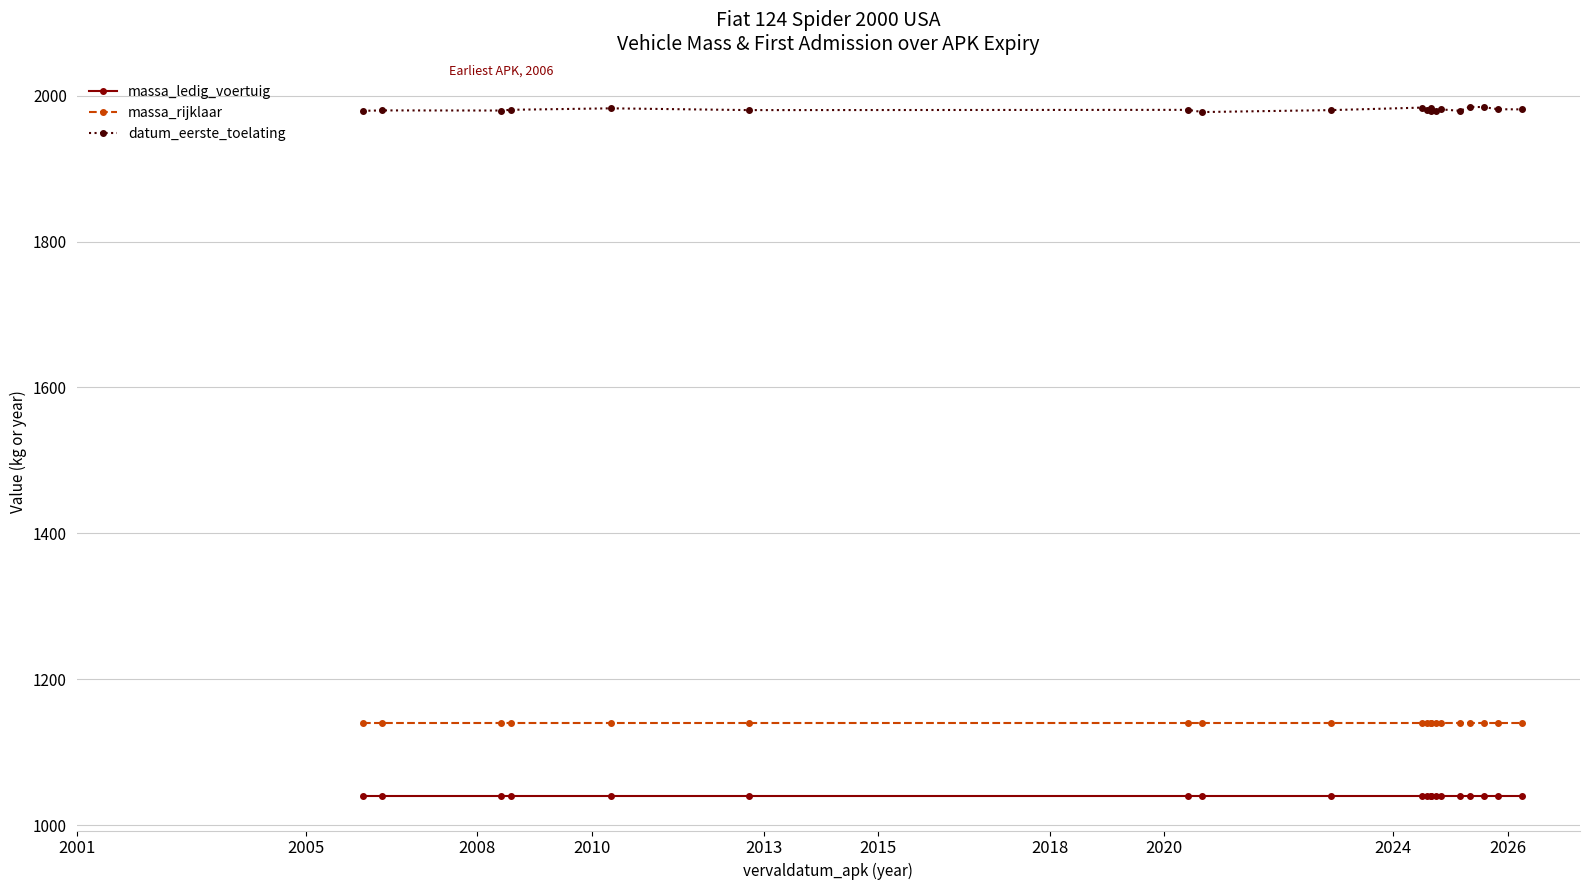

True or false: datum_eerste_toelating and massa_rijklaar intersect in this chart.

False